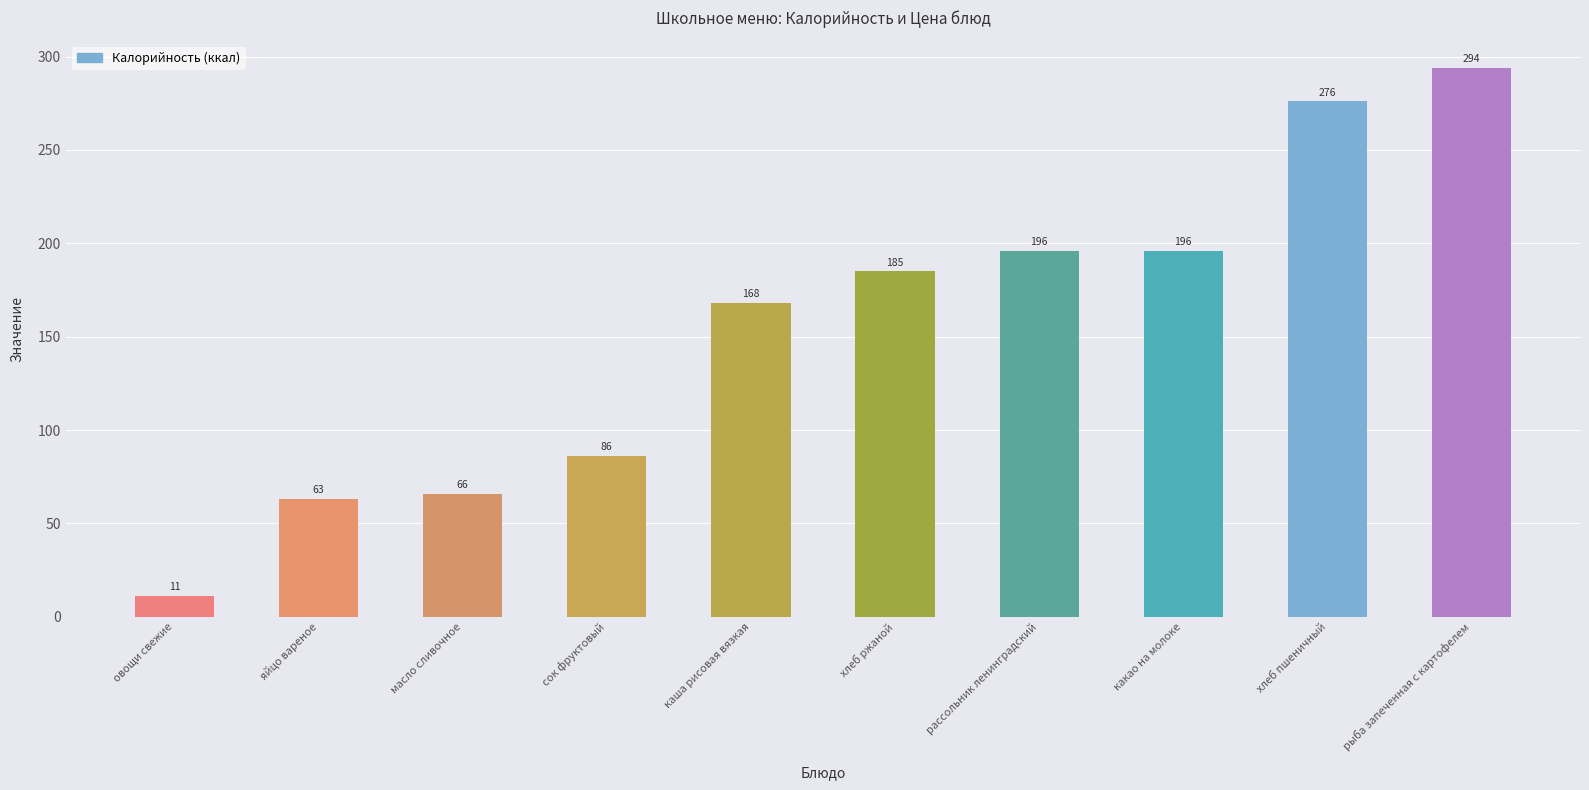

Is it true that the value at какао на молоке is 134?

False